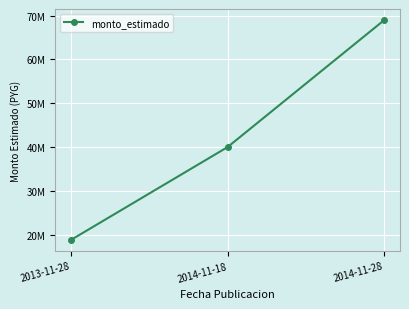

Is this an area chart (filled region under the line)?

No